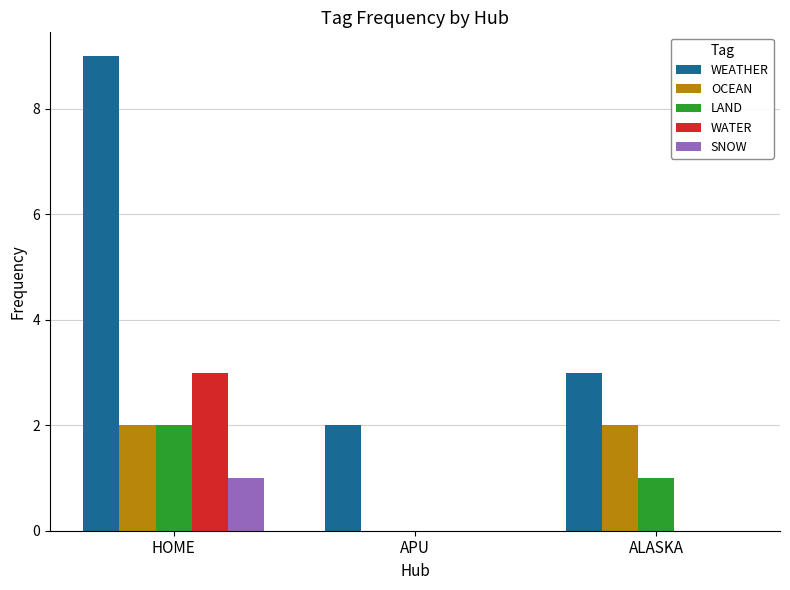

What is the total value across all series at HOME?

17